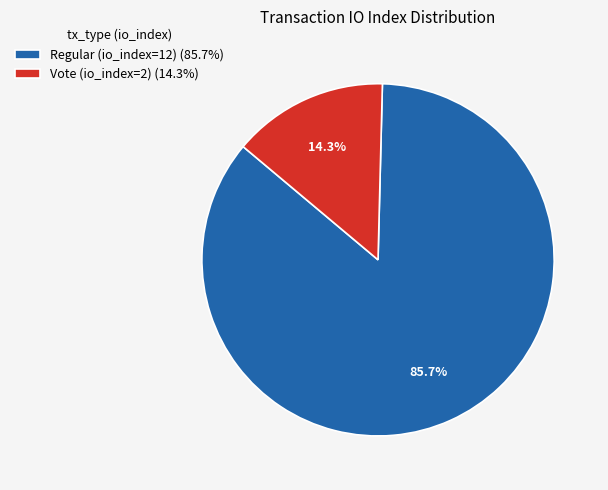

To the nearest percent, what portion does Vote (io_index=2) represent?

14%